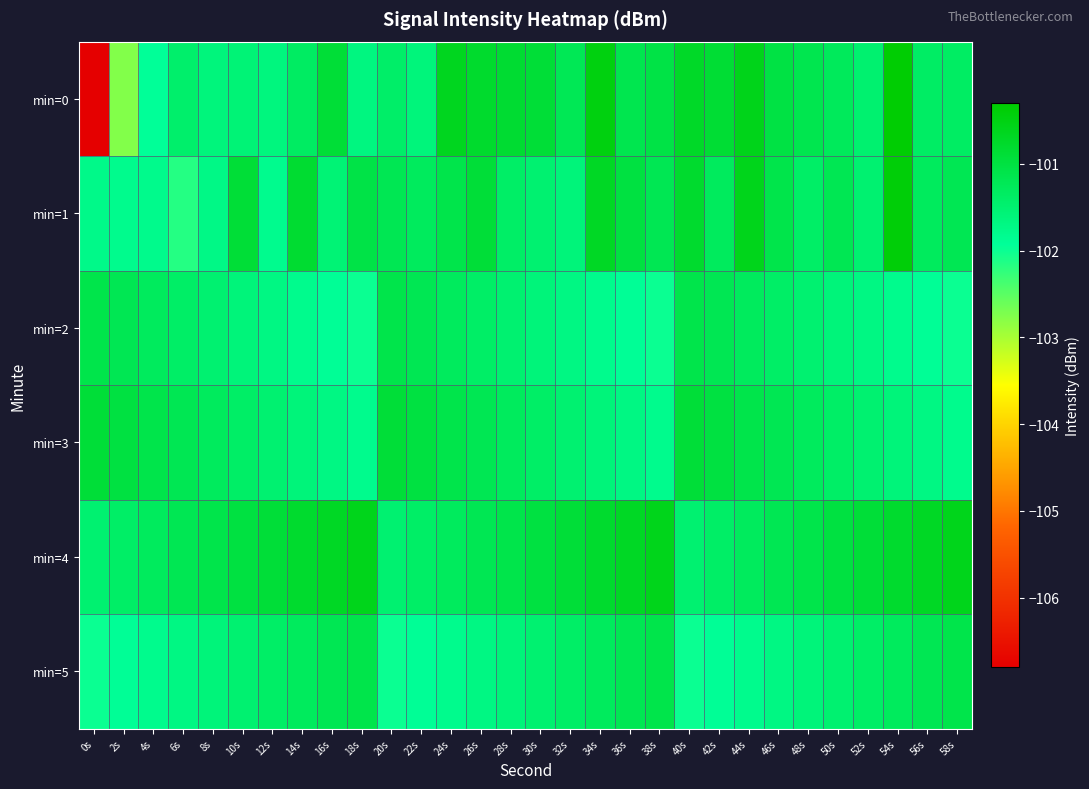

Reading right to left, list all the values displayed in this chart.

min=0: 58s=-101.4	56s=-101.4	54s=-100.3	52s=-101.5	50s=-101.3	48s=-101.1	46s=-101.0	44s=-100.6	42s=-100.9	40s=-100.7	38s=-101.1	36s=-101.1	34s=-100.5	32s=-101.2	30s=-100.9	28s=-100.8	26s=-100.8	24s=-100.6	22s=-101.6	20s=-101.4	18s=-101.7	16s=-100.9	14s=-101.3	12s=-101.7	10s=-101.6	8s=-101.6	6s=-101.4	4s=-101.9	2s=-102.8	0s=-106.8
min=1: 58s=-101.2	56s=-101.3	54s=-100.4	52s=-101.5	50s=-101.2	48s=-101.4	46s=-101.1	44s=-100.6	42s=-101.3	40s=-100.8	38s=-101.2	36s=-101.0	34s=-100.7	32s=-101.6	30s=-101.5	28s=-101.4	26s=-100.9	24s=-101.1	22s=-101.3	20s=-101.2	18s=-101.1	16s=-101.5	14s=-100.8	12s=-101.8	10s=-100.9	8s=-101.7	6s=-102.2	4s=-101.8	2s=-101.8	0s=-101.8
min=2: 58s=-102.0	56s=-101.9	54s=-101.8	52s=-101.7	50s=-101.6	48s=-101.5	46s=-101.4	44s=-101.3	42s=-101.2	40s=-101.1	38s=-102.0	36s=-101.9	34s=-101.8	32s=-101.7	30s=-101.6	28s=-101.5	26s=-101.4	24s=-101.3	22s=-101.2	20s=-101.1	18s=-102.0	16s=-101.9	14s=-101.8	12s=-101.7	10s=-101.6	8s=-101.5	6s=-101.4	4s=-101.3	2s=-101.2	0s=-101.1
min=3: 58s=-101.8	56s=-101.7	54s=-101.6	52s=-101.5	50s=-101.4	48s=-101.3	46s=-101.2	44s=-101.1	42s=-101.0	40s=-100.9	38s=-101.8	36s=-101.7	34s=-101.6	32s=-101.5	30s=-101.4	28s=-101.3	26s=-101.2	24s=-101.1	22s=-101.0	20s=-100.9	18s=-101.8	16s=-101.7	14s=-101.6	12s=-101.5	10s=-101.4	8s=-101.3	6s=-101.2	4s=-101.1	2s=-101.0	0s=-100.9
min=4: 58s=-100.6	56s=-100.7	54s=-100.8	52s=-100.9	50s=-101.0	48s=-101.1	46s=-101.2	44s=-101.3	42s=-101.4	40s=-101.5	38s=-100.6	36s=-100.7	34s=-100.8	32s=-100.9	30s=-101.0	28s=-101.1	26s=-101.2	24s=-101.3	22s=-101.4	20s=-101.5	18s=-100.6	16s=-100.7	14s=-100.8	12s=-100.9	10s=-101.0	8s=-101.1	6s=-101.2	4s=-101.3	2s=-101.4	0s=-101.5
min=5: 58s=-101.1	56s=-101.2	54s=-101.3	52s=-101.4	50s=-101.5	48s=-101.6	46s=-101.7	44s=-101.8	42s=-101.9	40s=-102.0	38s=-101.1	36s=-101.2	34s=-101.3	32s=-101.4	30s=-101.5	28s=-101.6	26s=-101.7	24s=-101.8	22s=-101.9	20s=-102.0	18s=-101.1	16s=-101.2	14s=-101.3	12s=-101.4	10s=-101.5	8s=-101.6	6s=-101.7	4s=-101.8	2s=-101.9	0s=-102.0